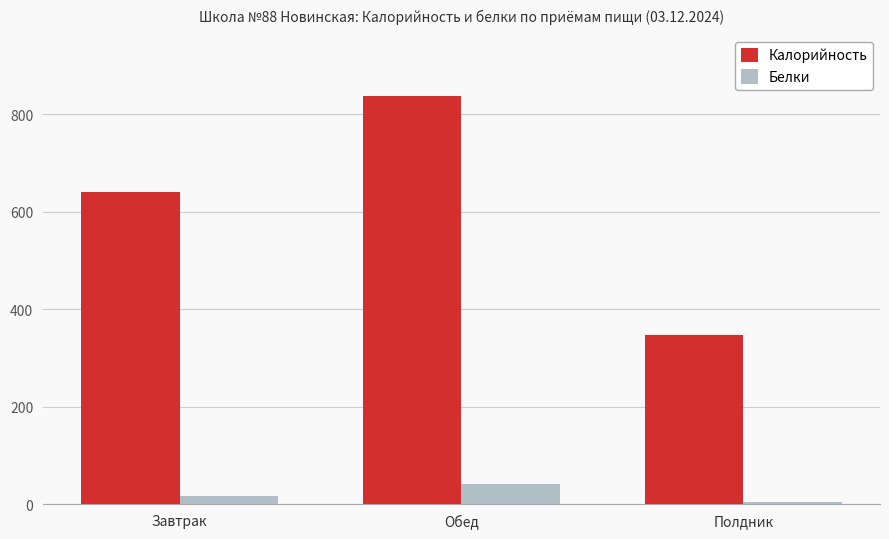

Count the number of categories in the chart.

3